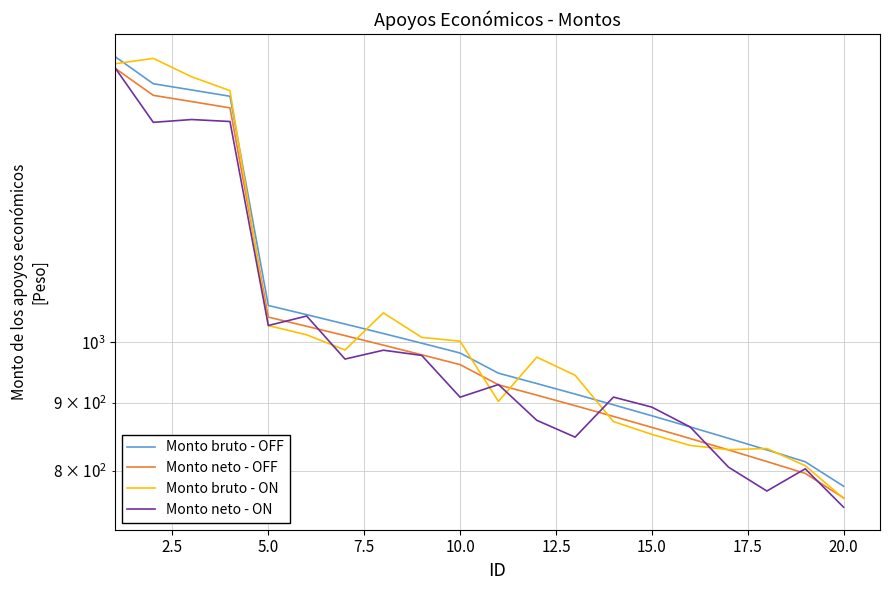

Reading left to right, what are all the values shown in this chart?

Monto bruto - OFF: 1644.2	1568.2	1551.2	1534.3	1066.2	1049.2	1032.3	1015.4	998.5	981.5	947.7	930.8	913.9	896.9	880.0	863.1	846.1	829.2	812.3	778.5
Monto neto - OFF: 1611.3	1536.8	1520.2	1503.6	1044.8	1028.2	1011.7	995.1	978.5	961.9	928.7	912.2	895.6	879.0	862.4	845.8	829.2	812.6	796.1	762.9
Monto bruto - ON: 1623.5	1638.8	1587.2	1549.4	1029.5	1013.1	986.7	1052.6	1008.6	1002.0	902.3	974.5	944.2	871.1	852.0	835.8	829.6	831.3	806.8	762.2
Monto neto - ON: 1612.7	1466.3	1473.4	1468.4	1029.6	1046.8	971.3	986.3	977.5	908.9	929.1	873.1	847.9	909.1	893.3	863.0	804.7	772.0	802.5	750.6